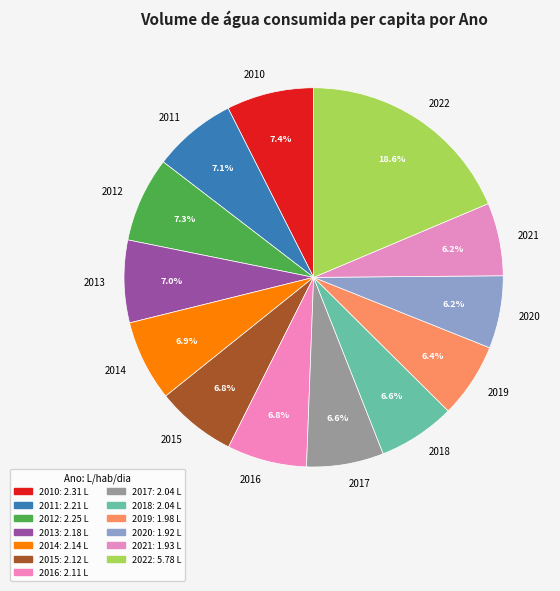

Is the sum of 2013 and 2010 greater than half?

No